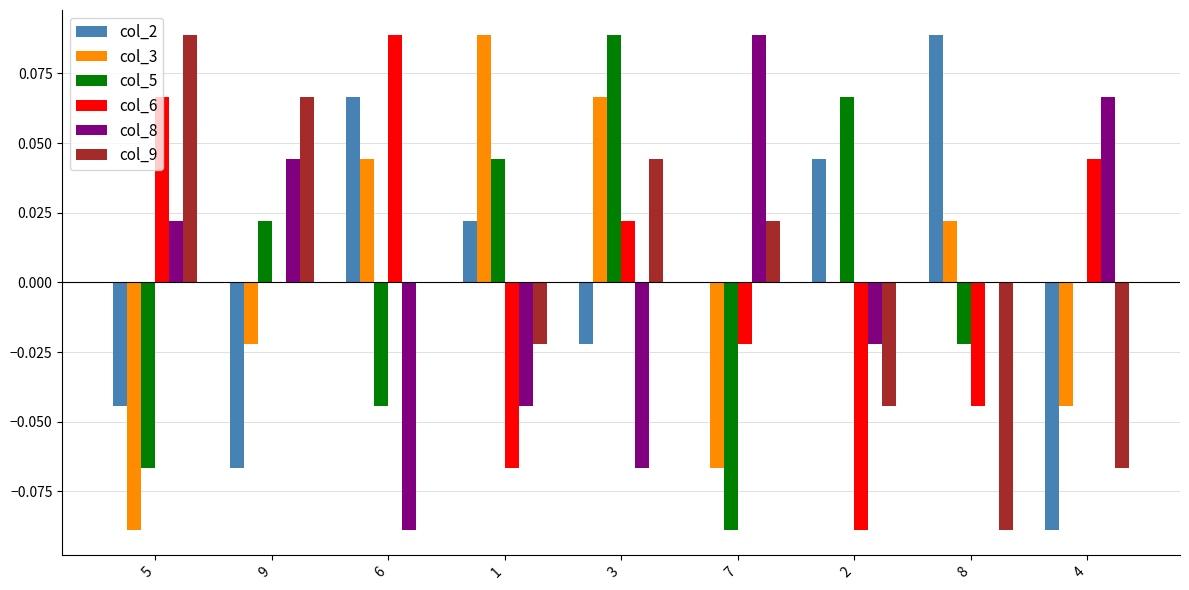

How many series are shown in this chart?

6